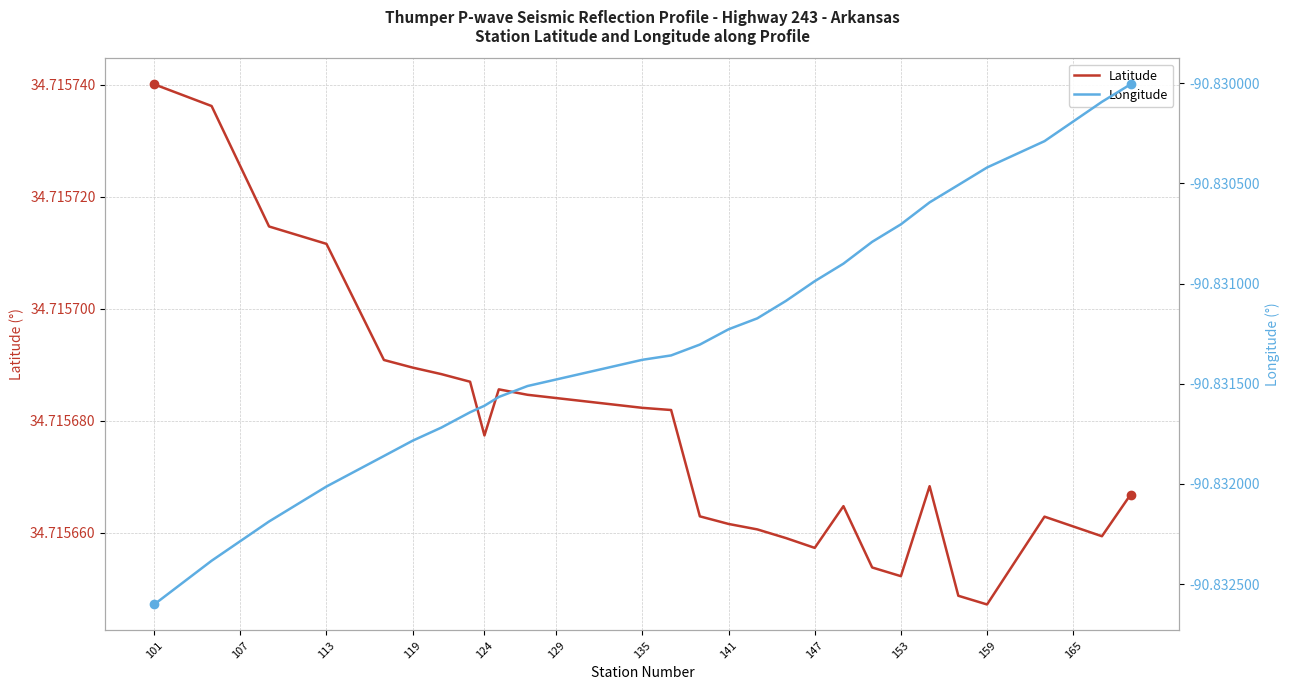

True or false: Latitude has a value of 19.0 at 113.

False